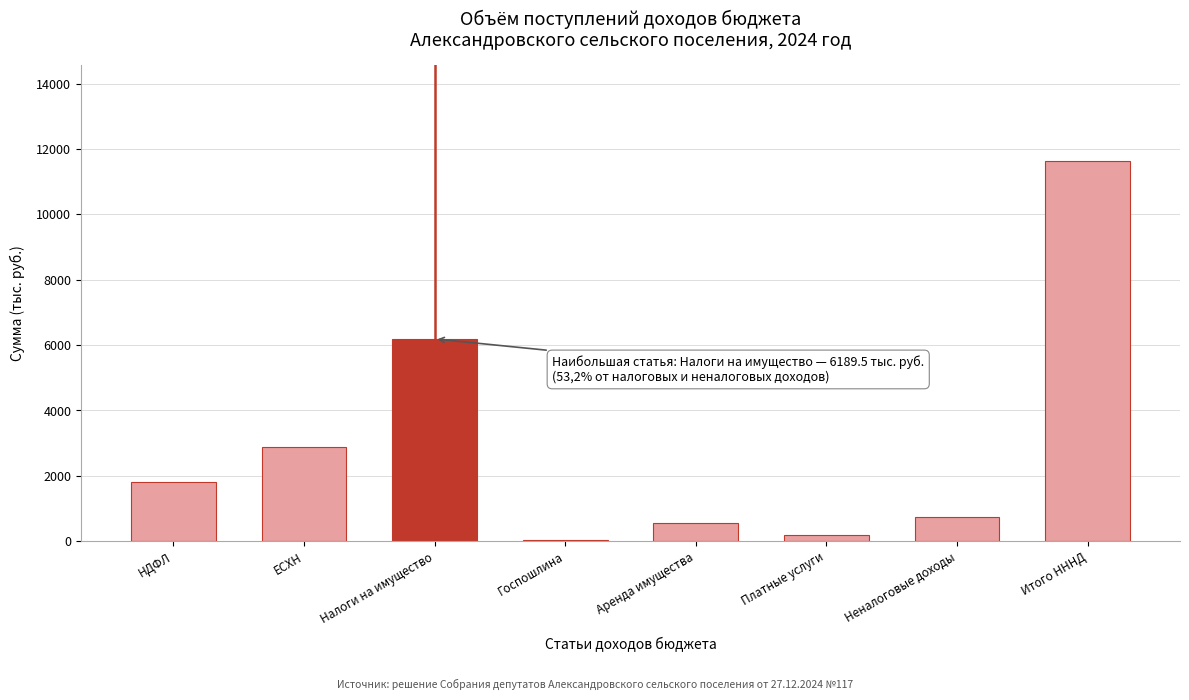

Reading left to right, extract all data points from this chart.

НДФЛ=1819.5	ЕСХН=2881.8	Налоги на имущество=6189.5	Госпошлина=24.5	Аренда имущества=544.9	Платные услуги=184.3	Неналоговые доходы=729.2	Итого НННД=11644.5